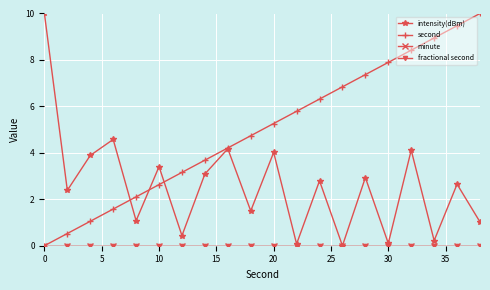

Does the chart have visible grid lines?

Yes